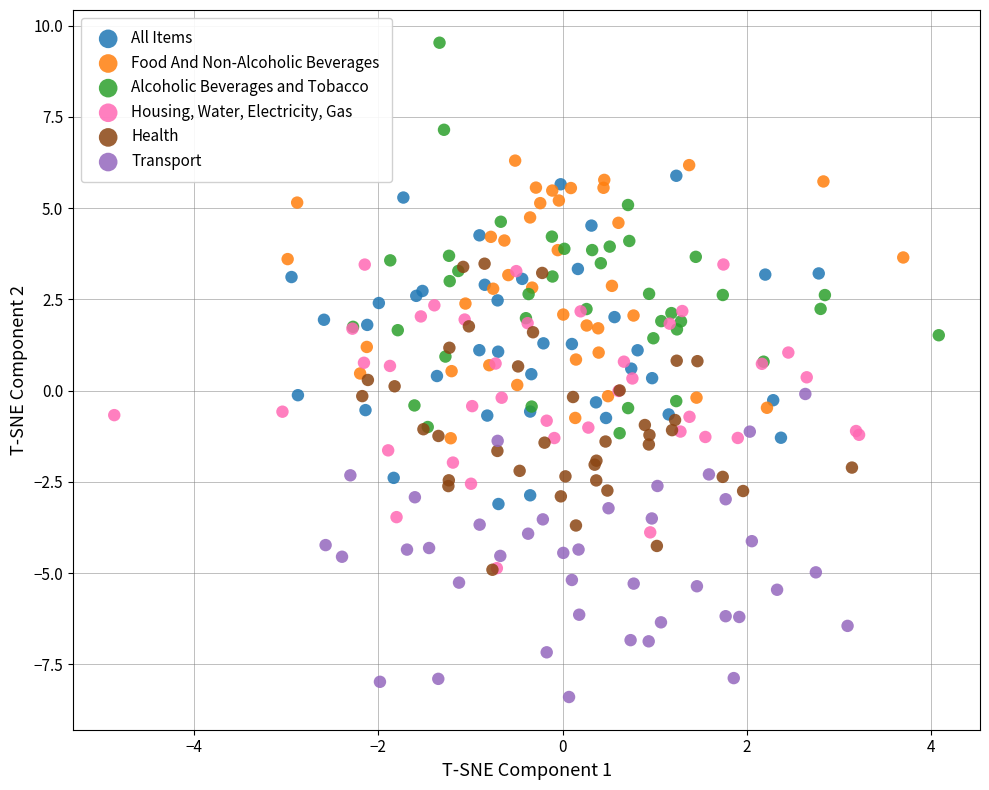

What are all the series names shown in the legend?

All Items, Food And Non-Alcoholic Beverages, Alcoholic Beverages and Tobacco, Housing, Water, Electricity, Gas, Health, Transport